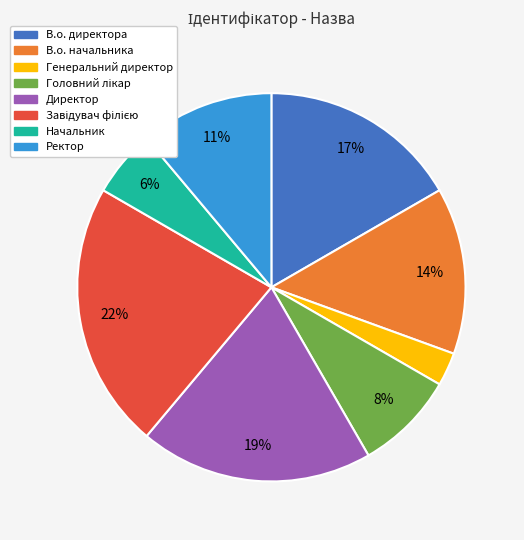

To the nearest percent, what is the difference between the largest and smallest slice percentages?

19%